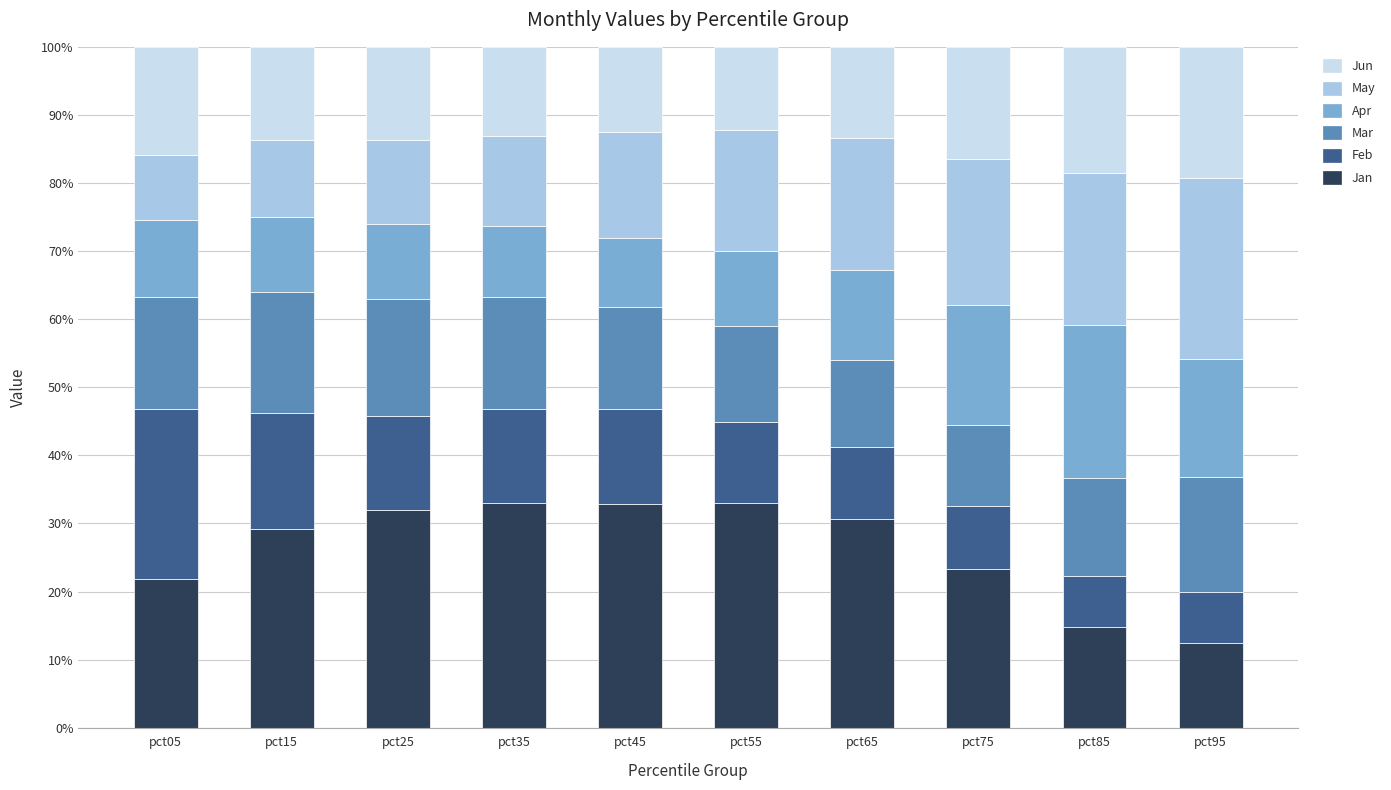

What is the maximum value for Jan?

33.0